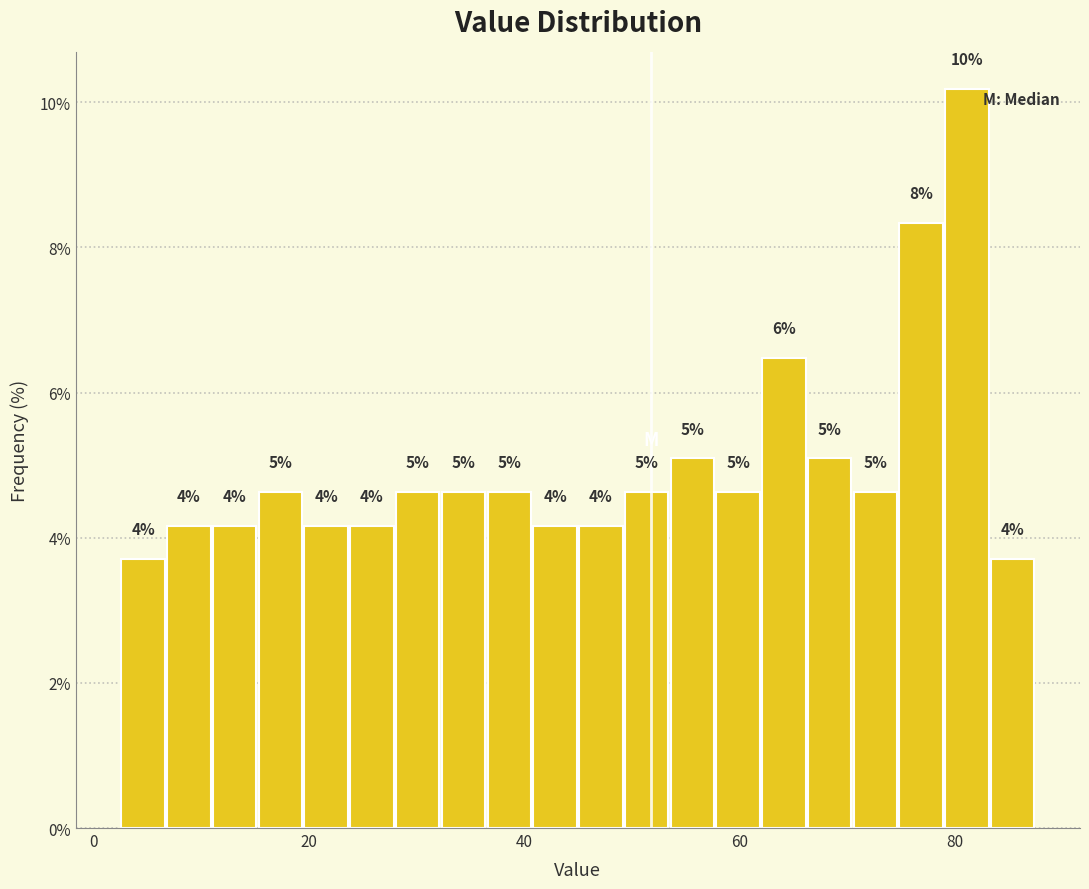

Read against the x-axis, roughly where is the centre of the tallest bar?

82